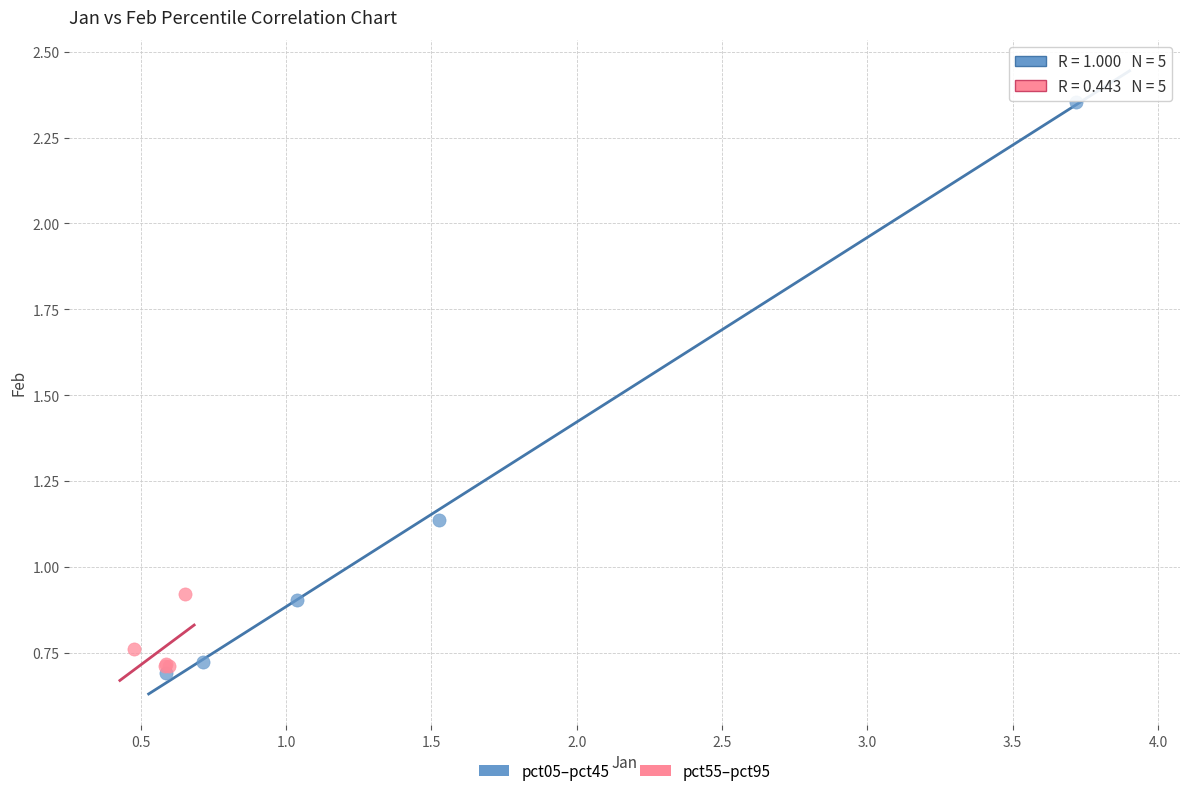

Which series has the largest Y range (max minus min)?

pct05–pct45